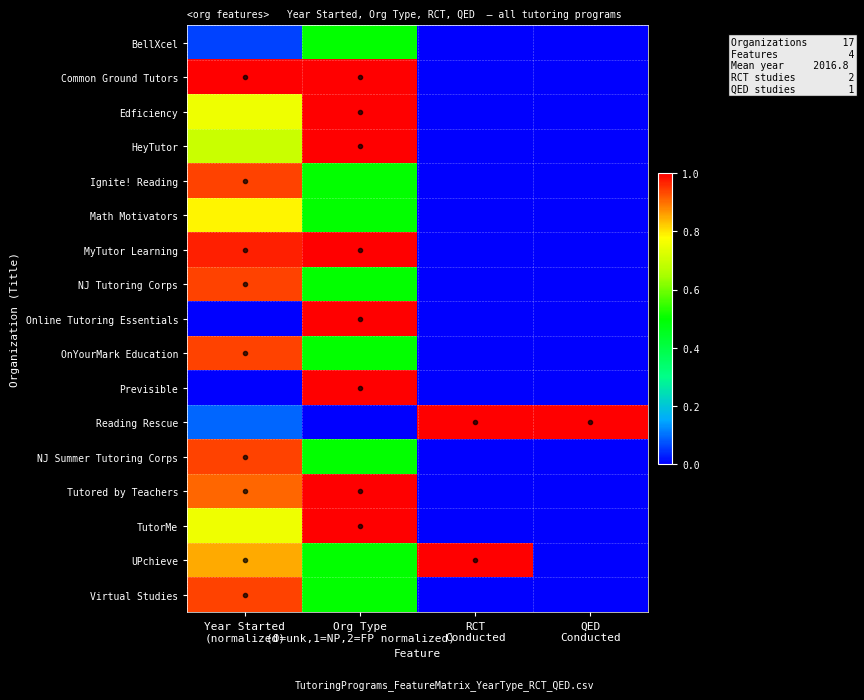

Which category has the lowest value across all series?

RCT
Conducted